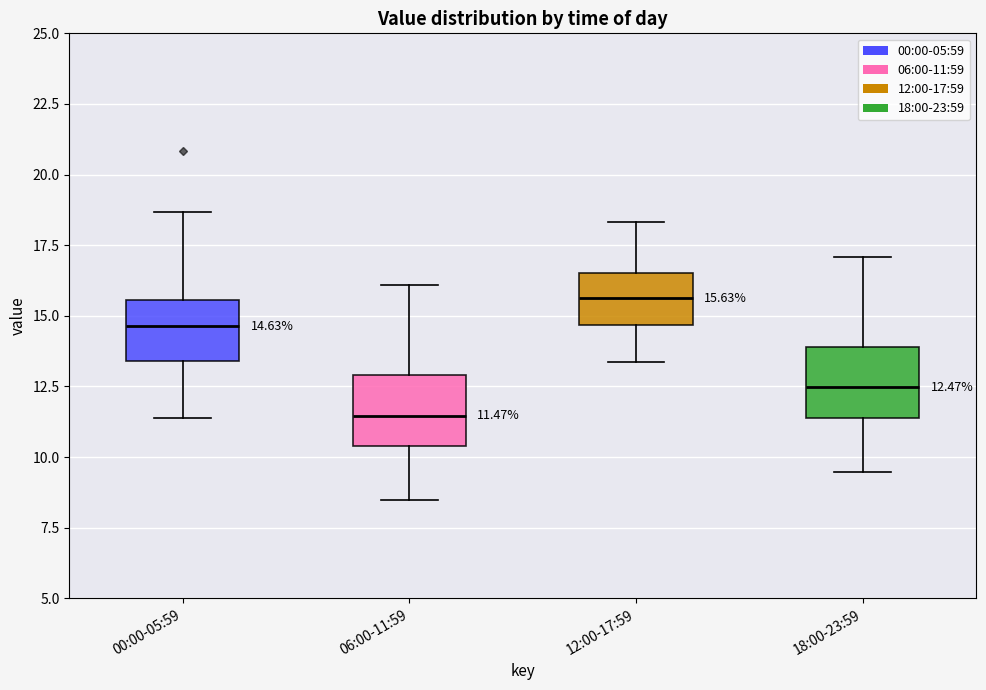

Which box has the highest median line?

12:00-17:59